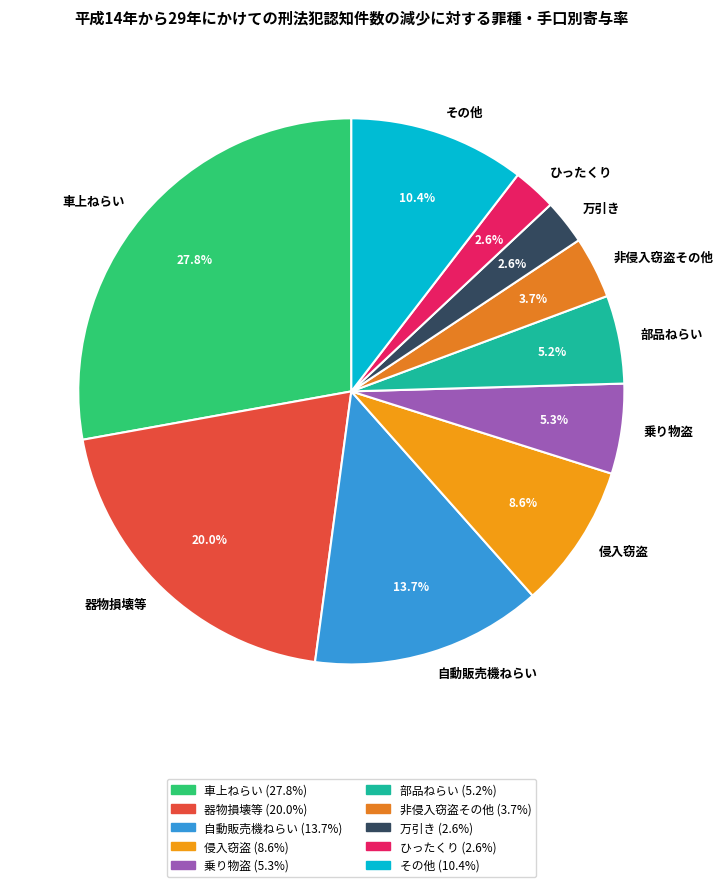

Count the number of slices in the pie.

10